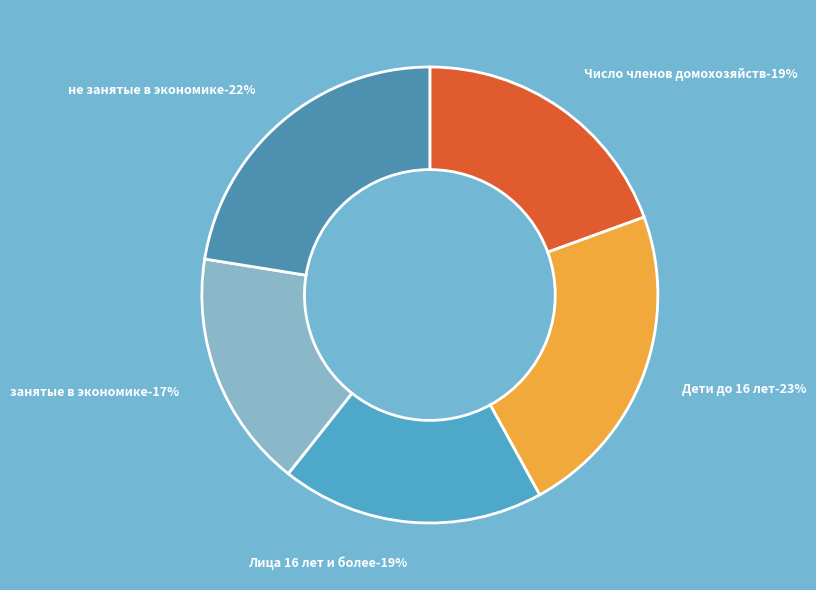

What is the smallest slice in the pie chart?

занятые в экономике (работающие)